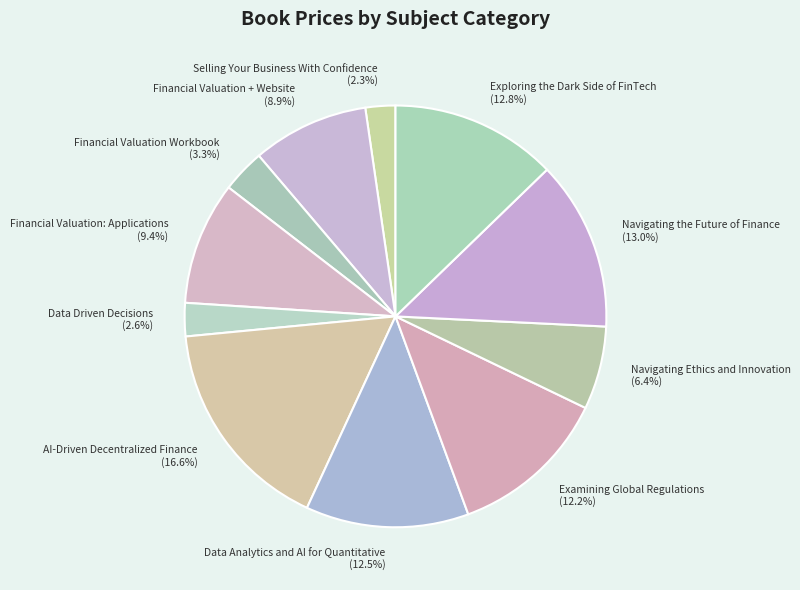

What percentage is the Navigating the Future of Finance slice, to the nearest percent?

13%